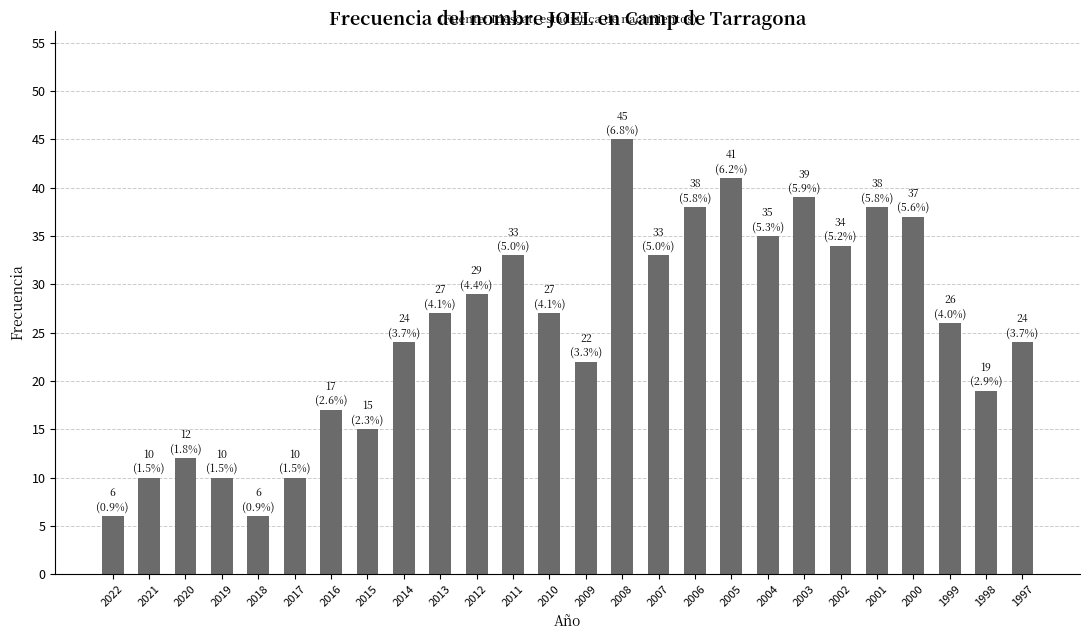

What is the difference between the values at 2004 and 2020?

23